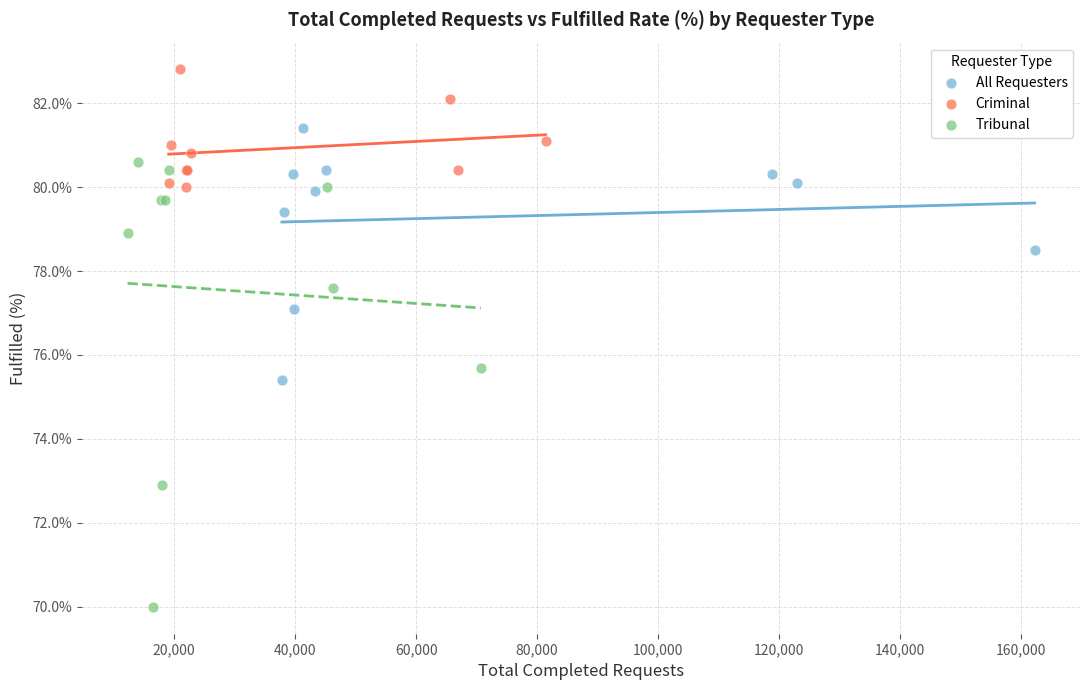

Which series contains the lowest Y value?

Tribunal